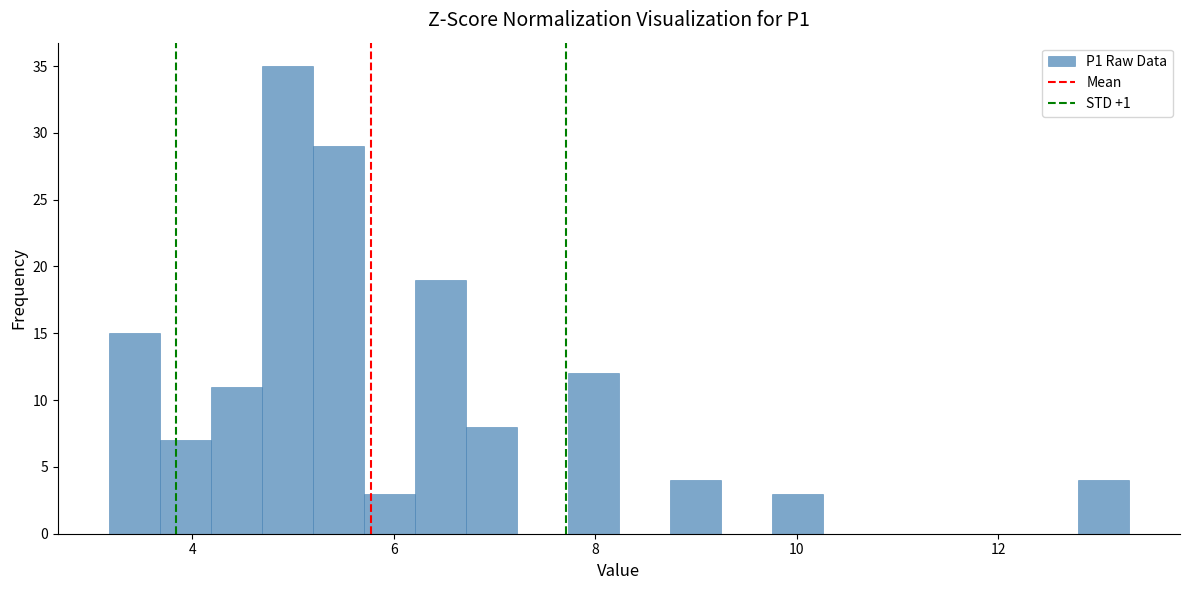

Read against the x-axis, roughly where is the centre of the tallest bar?

5.0